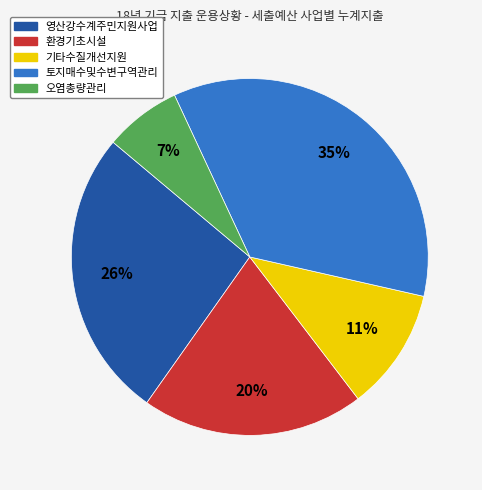

How many slices are in this pie chart?

5